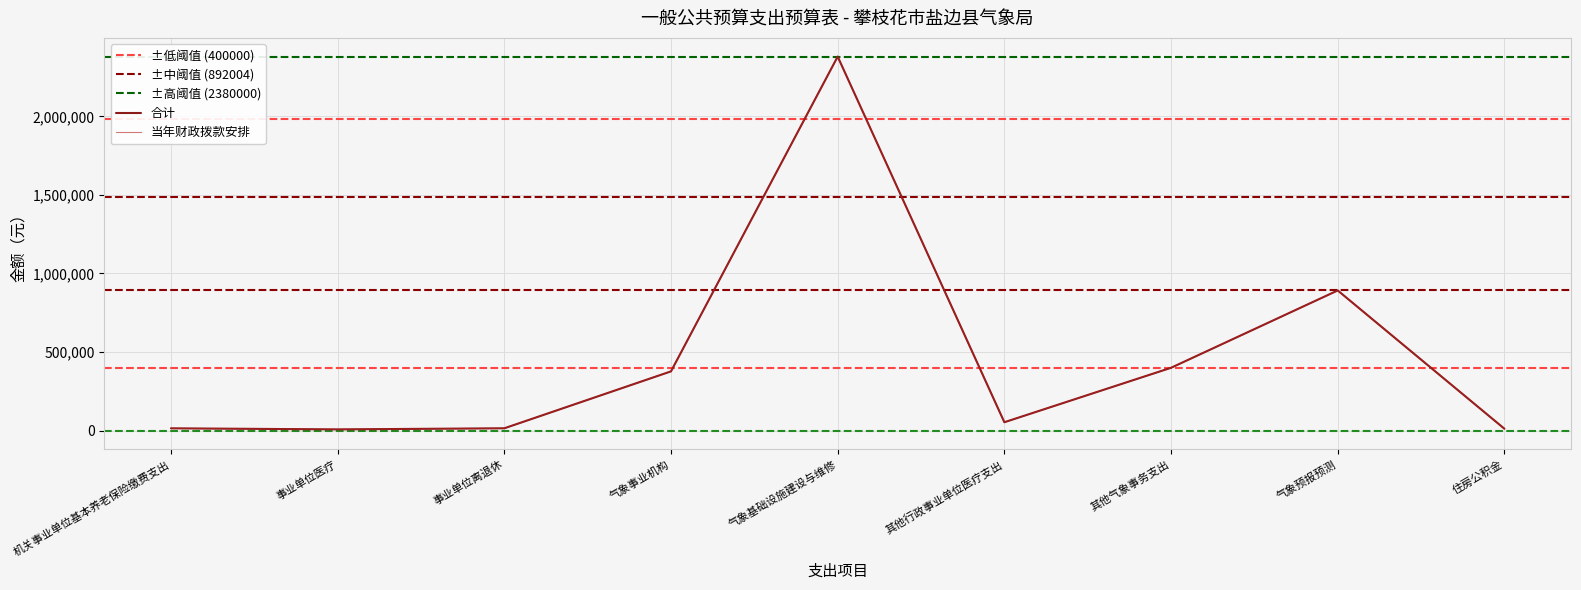

Reading left to right, what are all the values shown in this chart?

合计: 14795.8	8019.2	15017.6	377162.9	2380000.0	53553.6	400000.0	892004.0	12187.0
当年财政拨款安排: 14795.8	8019.2	15017.6	377162.9	2380000.0	53553.6	400000.0	892004.0	12187.0